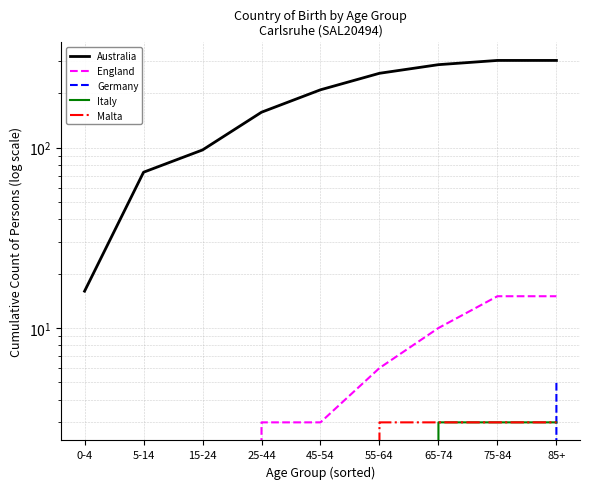

Reading left to right, transcribe all the data shown in this chart.

Australia: 16	73	97	157	209	258	288	304	304
England: 0	0	0	3	3	6	10	15	15
Germany: 0	0	0	0	0	0	0	0	5
Italy: 0	0	0	0	0	0	3	3	3
Malta: 0	0	0	0	0	3	3	3	3